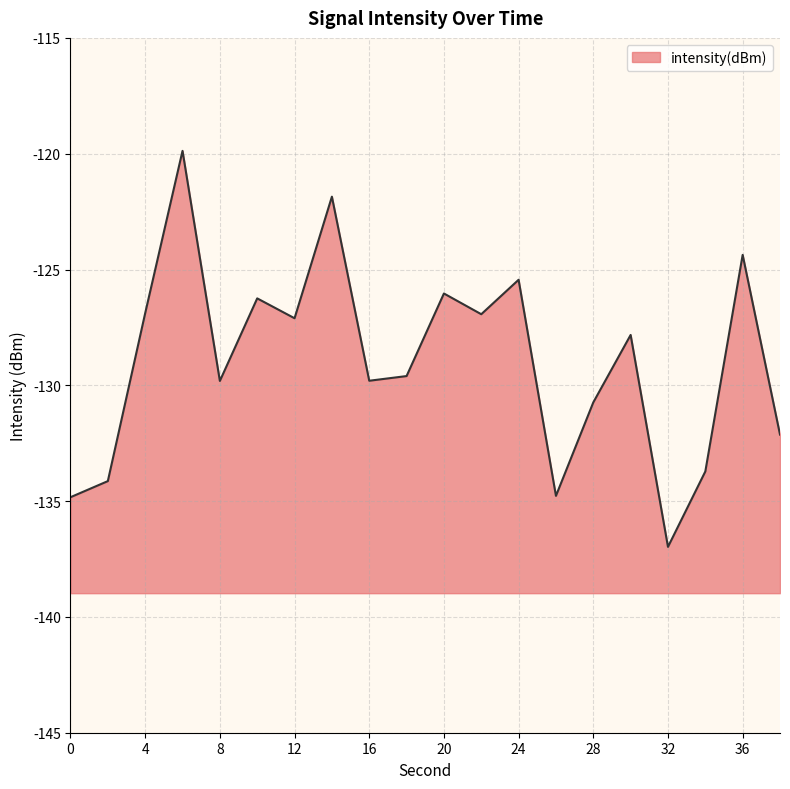

List the labels in order of value, largest first.

6, 14, 36, 24, 20, 10, 4, 22, 12, 30, 18, 16, 8, 28, 38, 34, 2, 26, 0, 32